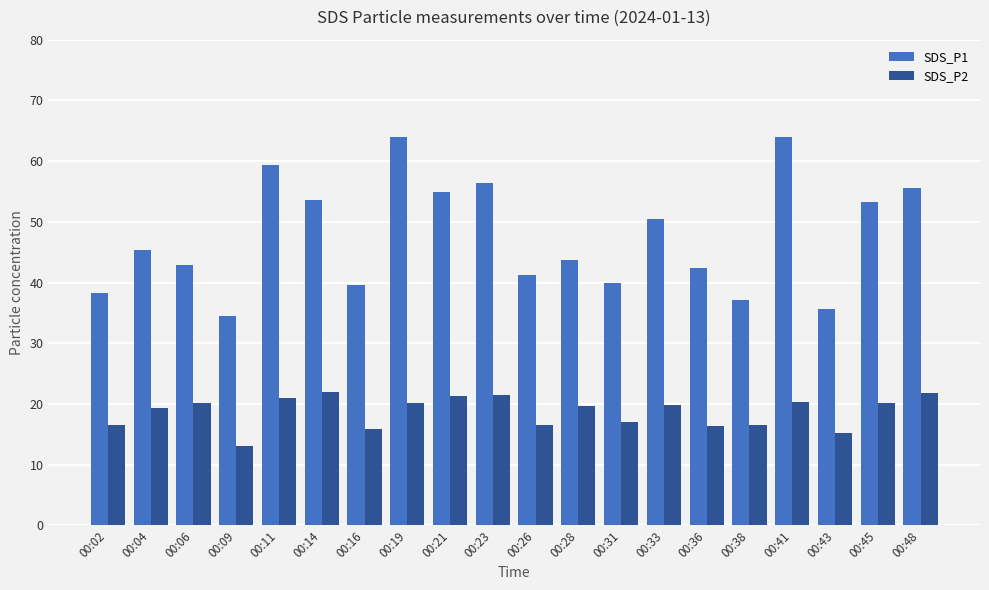

What is the minimum value shown in the chart?

13.1